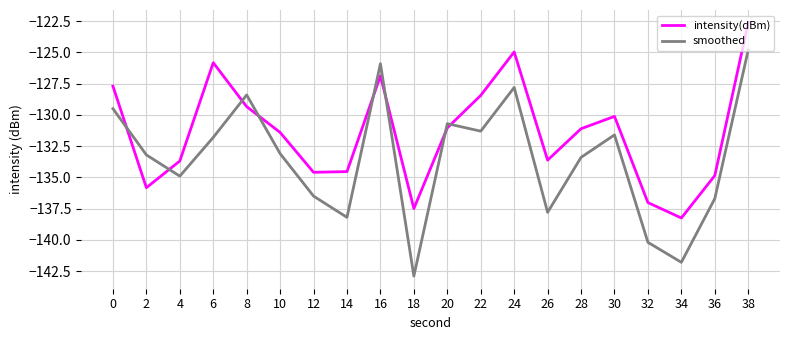

Rank the series at 28 from highest to lowest value.

intensity(dBm), smoothed